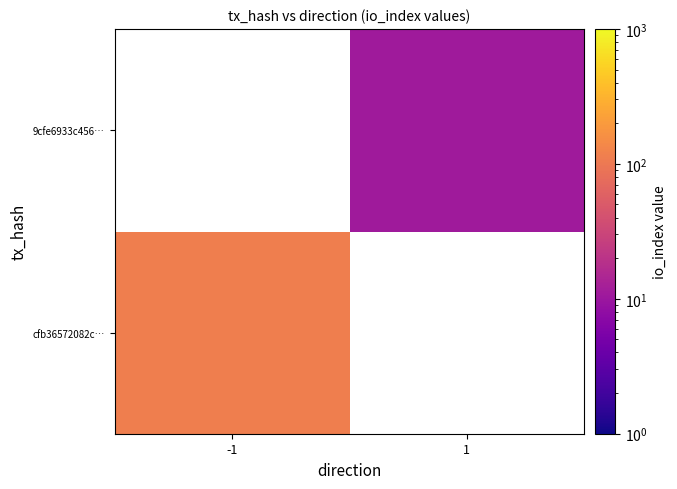

Rank the series by their maximum value, from lowest to highest.

cfb36572082c…, 9cfe6933c456…